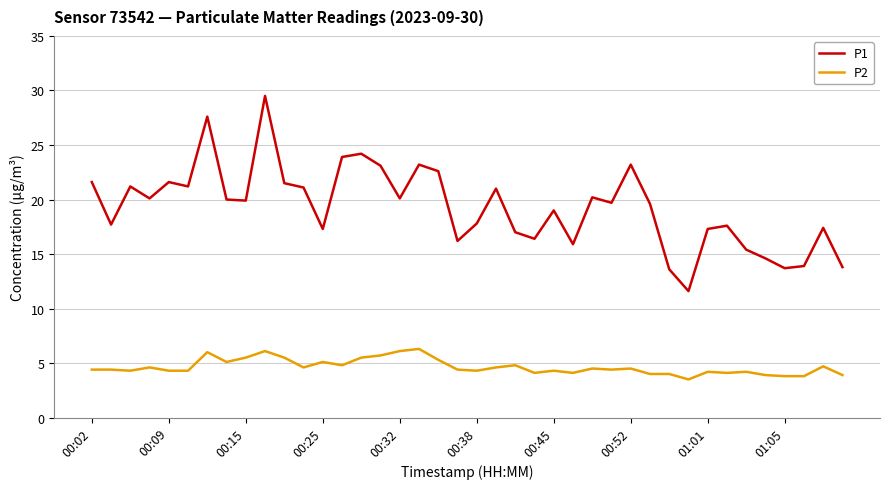

True or false: P1 and P2 intersect in this chart.

False